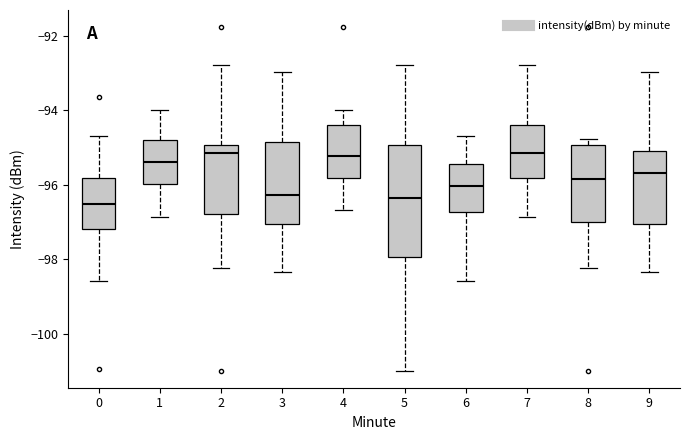

Where does the upper whisker of the box at x = 0 end on the y-axis? The values are not printed on the chart, so give them approximately, as read against the axis.

-94.6